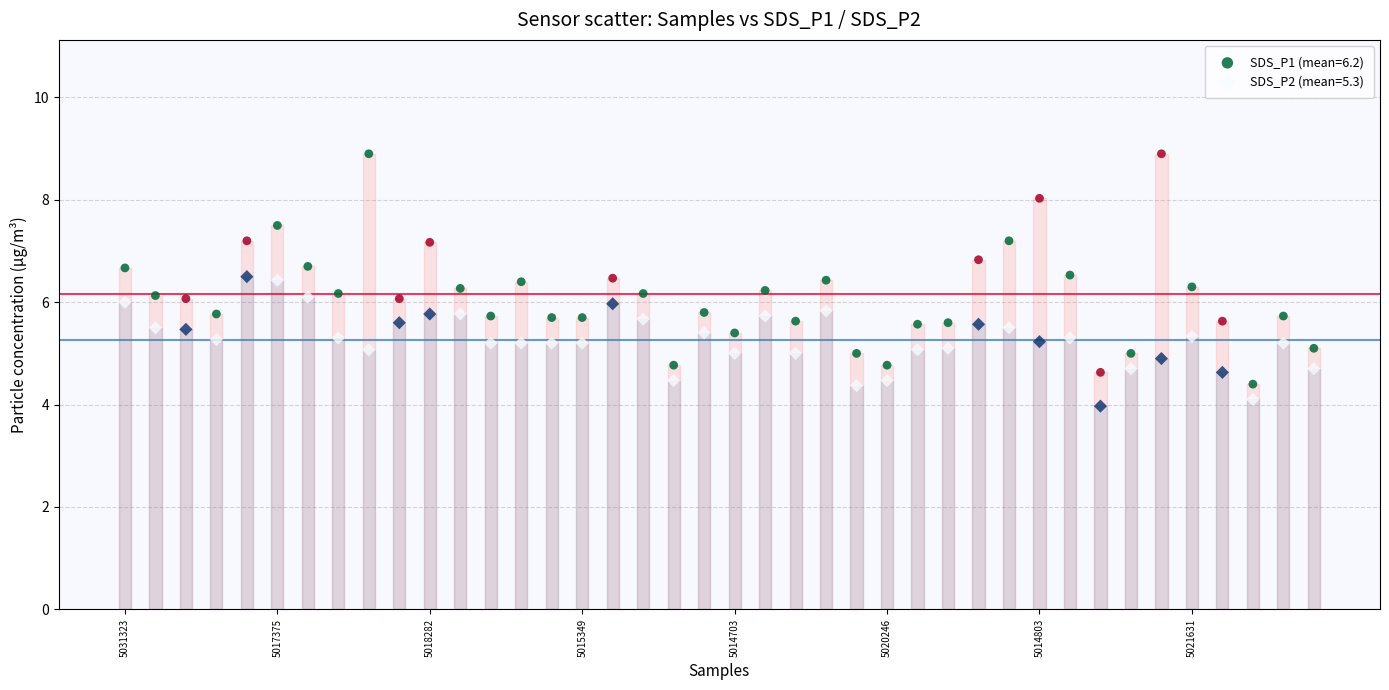

Across all data points, what is the range of Y values (max minus min)?

4.9